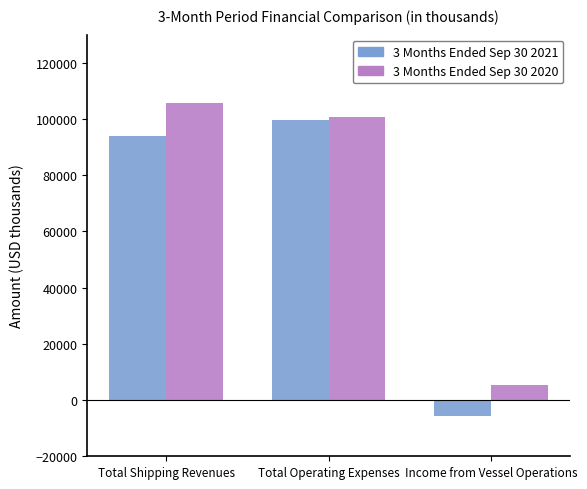

Which series has the largest range (max minus min)?

3 Months Ended Sep 30 2021